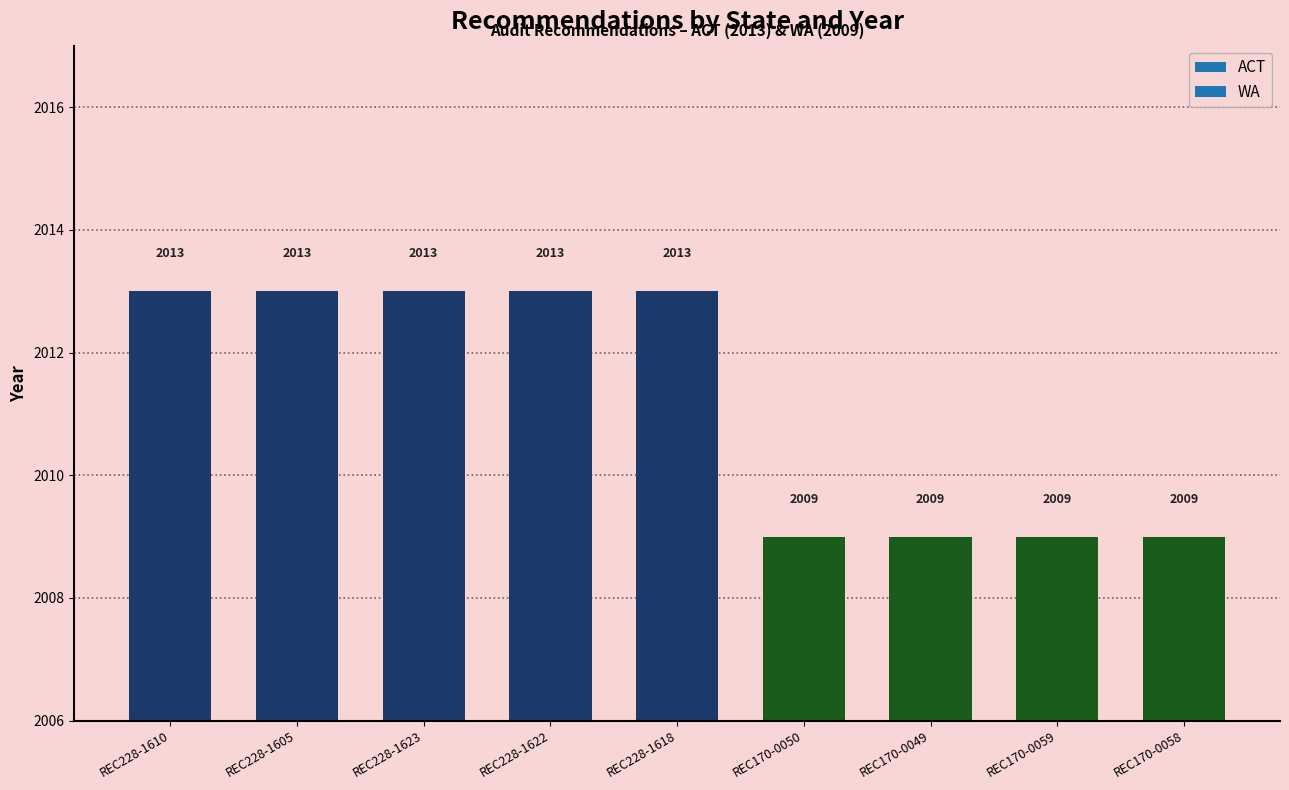

Which label corresponds to the largest value in the chart?

REC228-1610